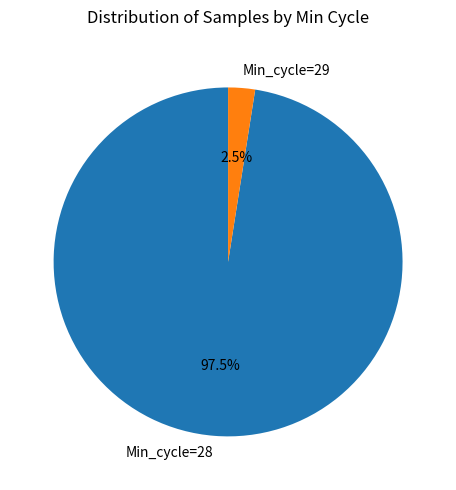

What is the majority slice?

Min_cycle=28